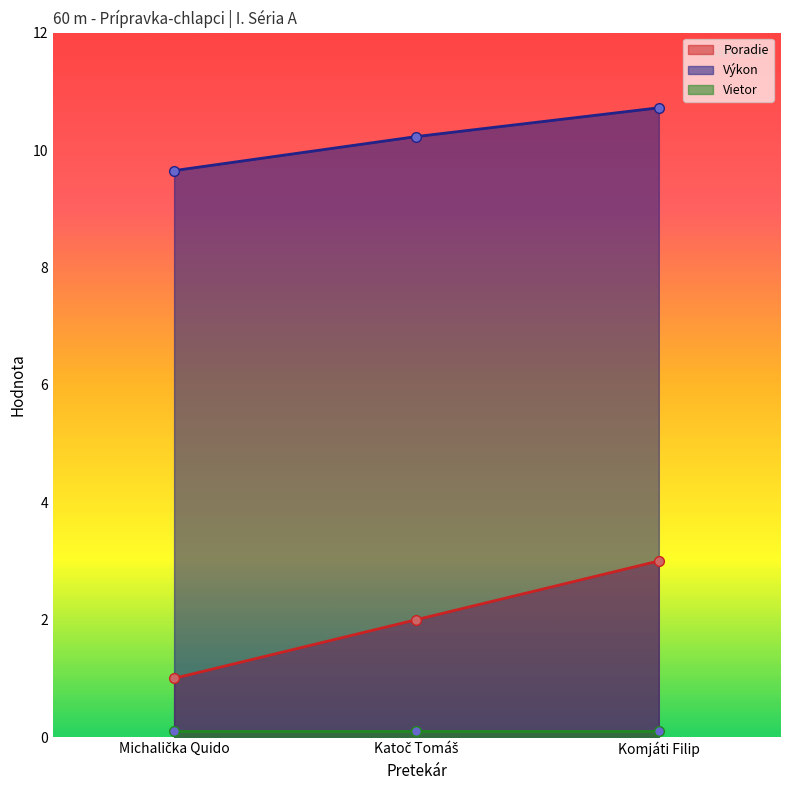

At which label is Výkon closest to 10?

Katoč Tomáš